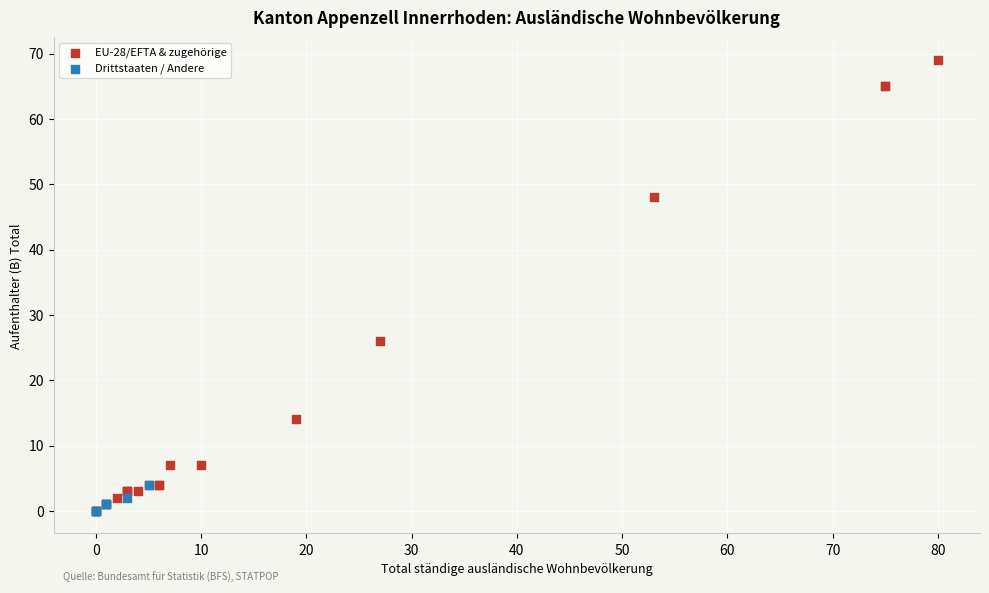

Which series has the widest spread of Y values?

EU-28/EFTA & zugehörige